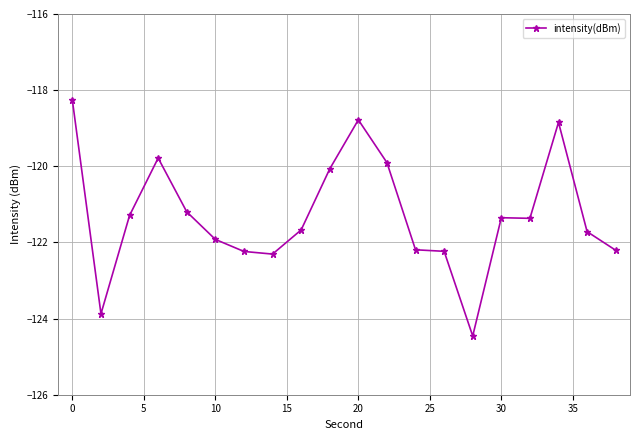

What is the difference between the maximum and minimum values?

6.2